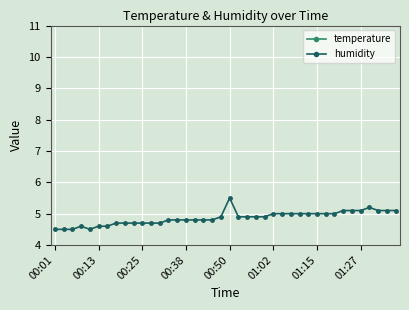

What is the lowest value of the humidity series?

4.5